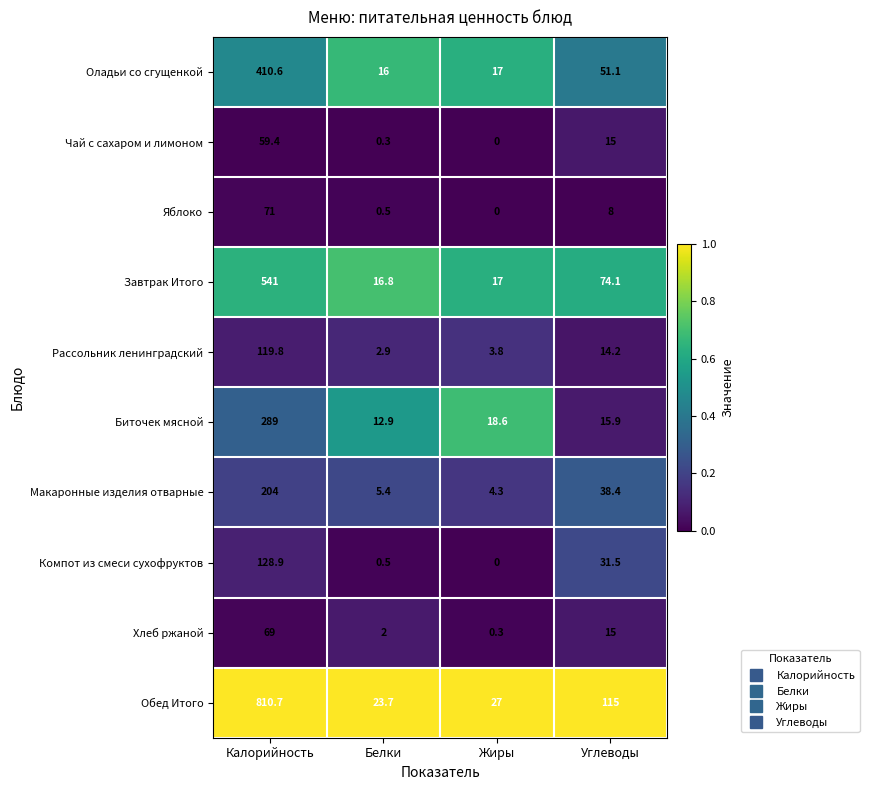

What is the difference between the maximum and minimum values in the Оладьи со сгущенкой series?

394.6